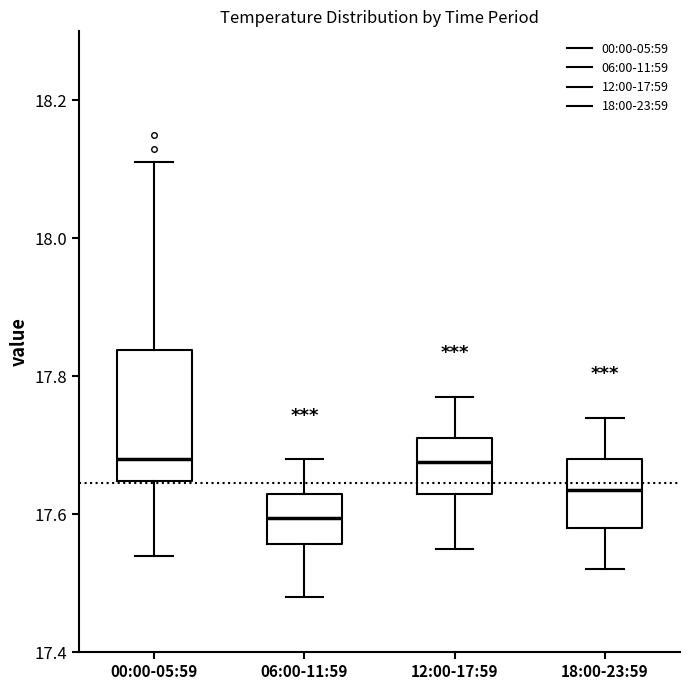

Which box's median line is the lowest?

06:00-11:59